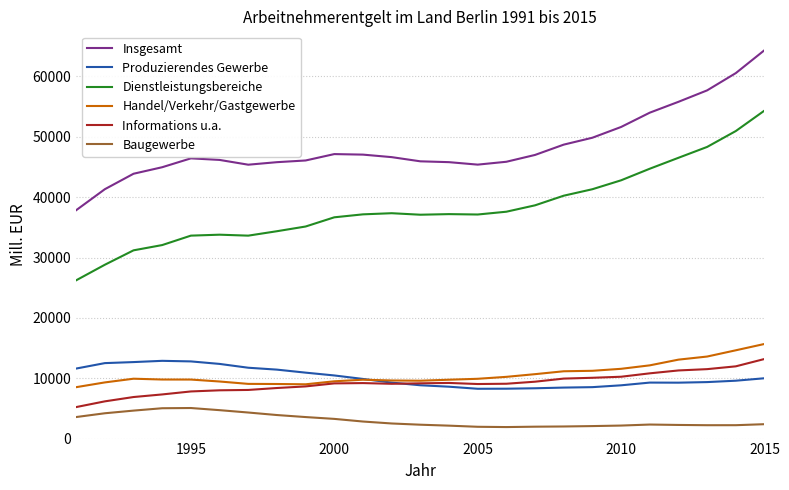

Which series ends up on top after the final intersection of Produzierendes Gewerbe and Informations u.a.?

Informations u.a.